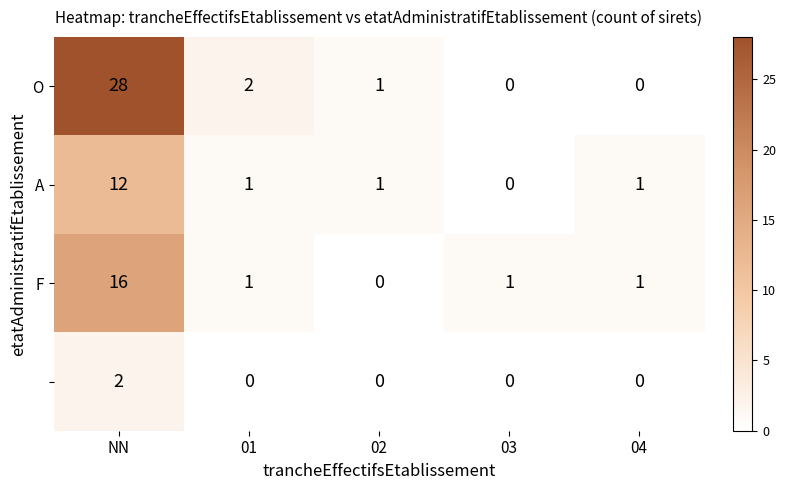

What is the maximum value shown in the chart?

28